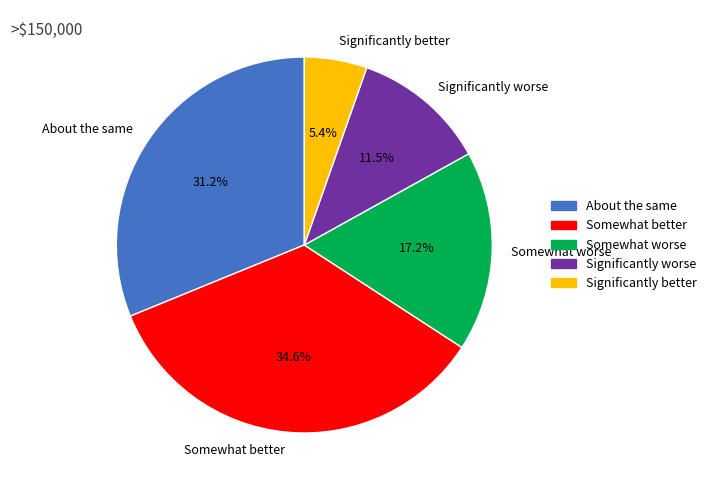

Count the number of slices in the pie.

5